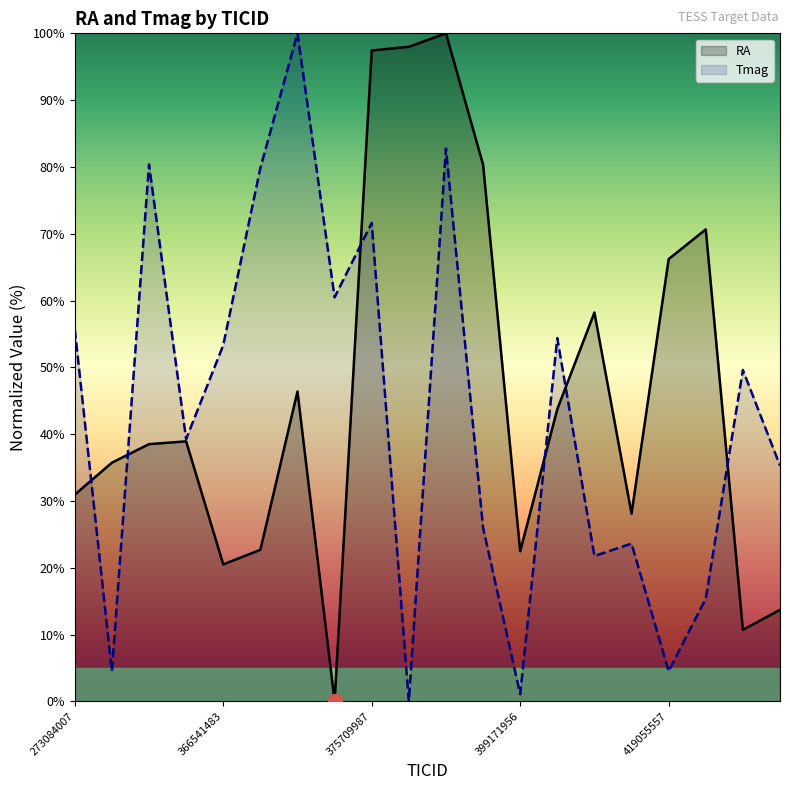

At which category does RA reach its first local valley?

366541483